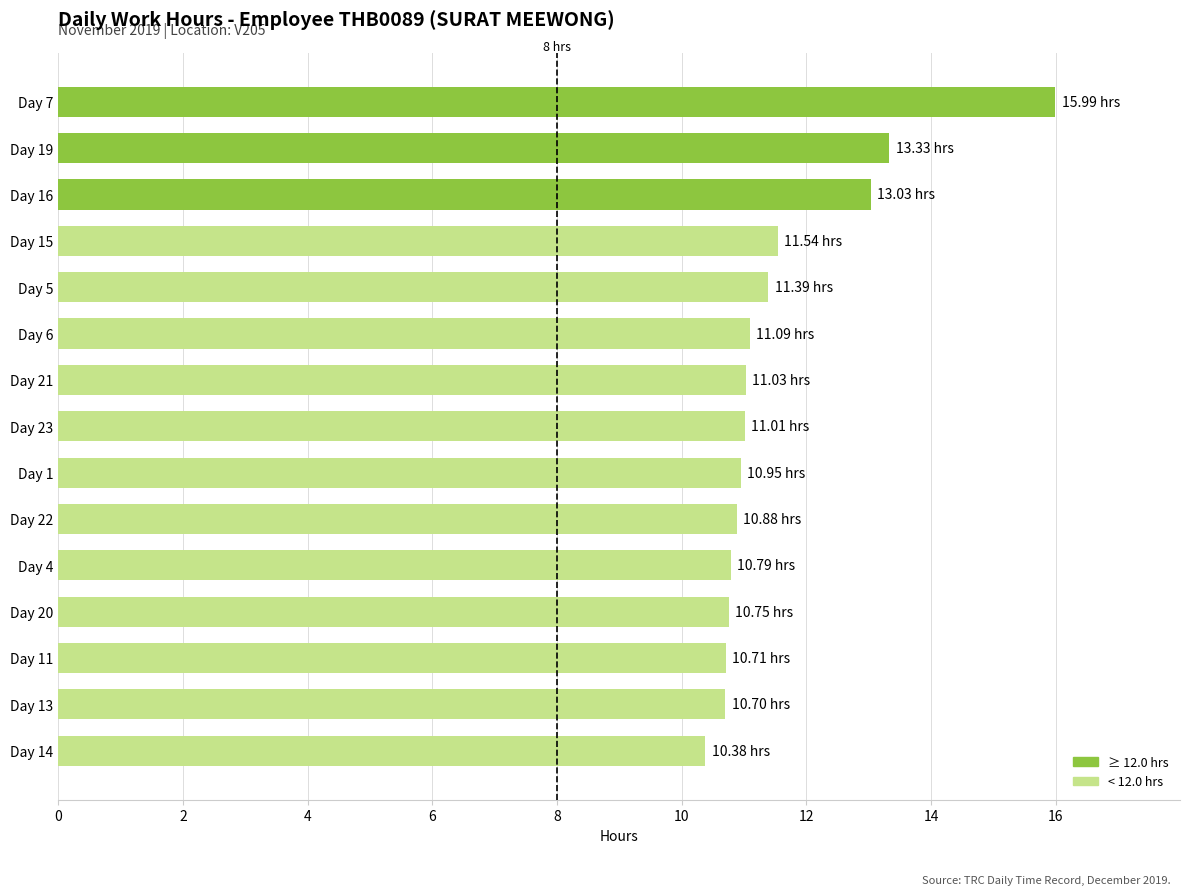

Which category has the highest value across all series?

Day 7